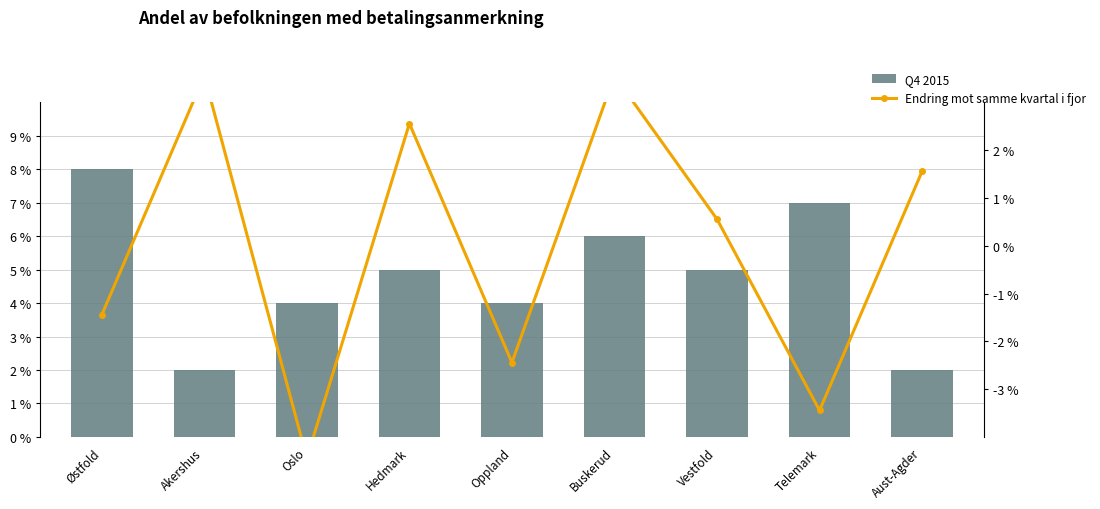

Rank the series by their average value, from lowest to highest.

Endring mot samme kvartal i fjor, Q4 2015